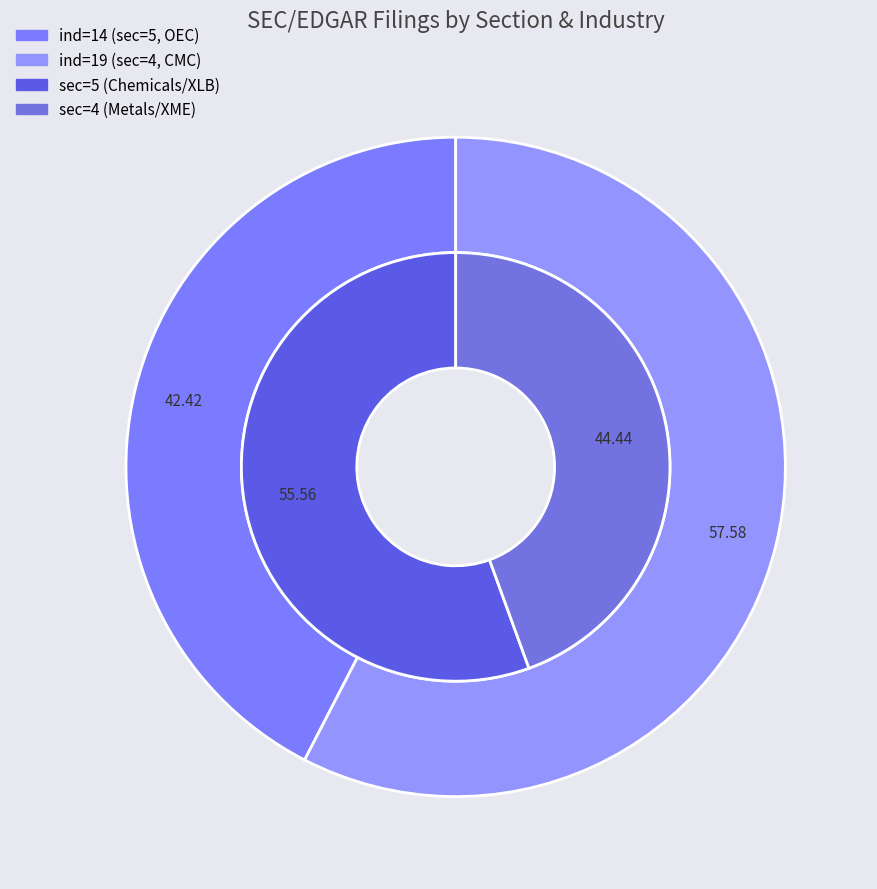

To the nearest percent, what is the average slice percentage?

50%